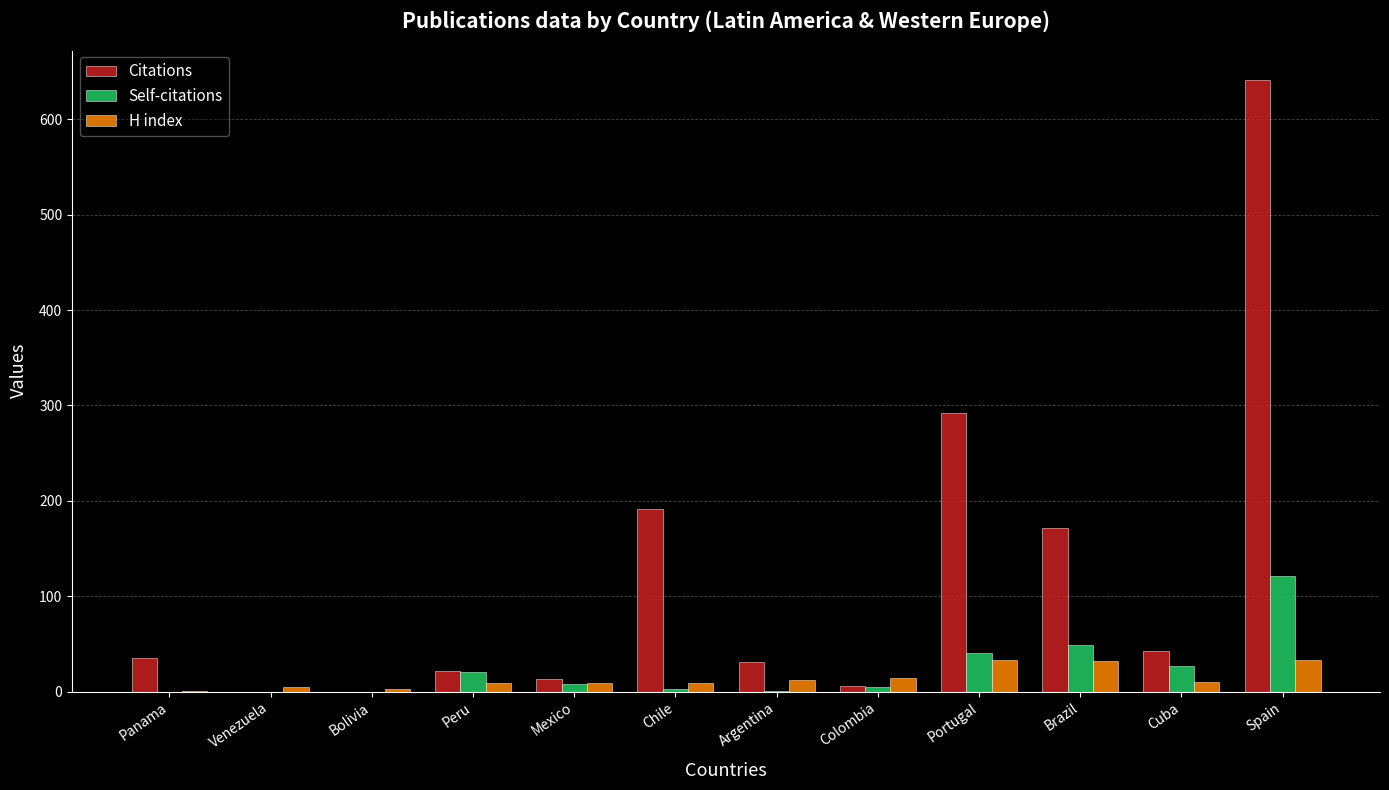

The Self-citations series shows 0 at Panama. True or false?

True